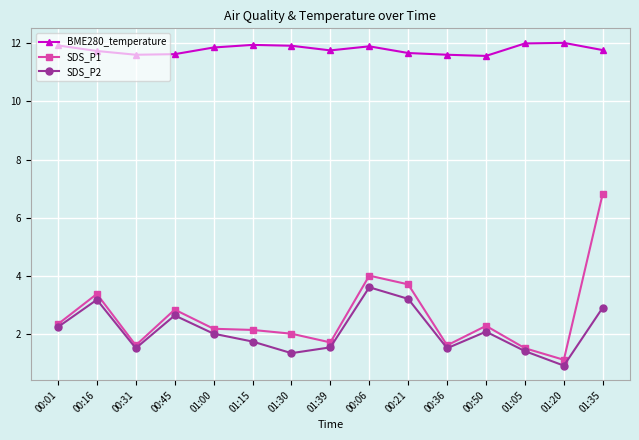

At which category does SDS_P1 reach its first local peak?

00:16